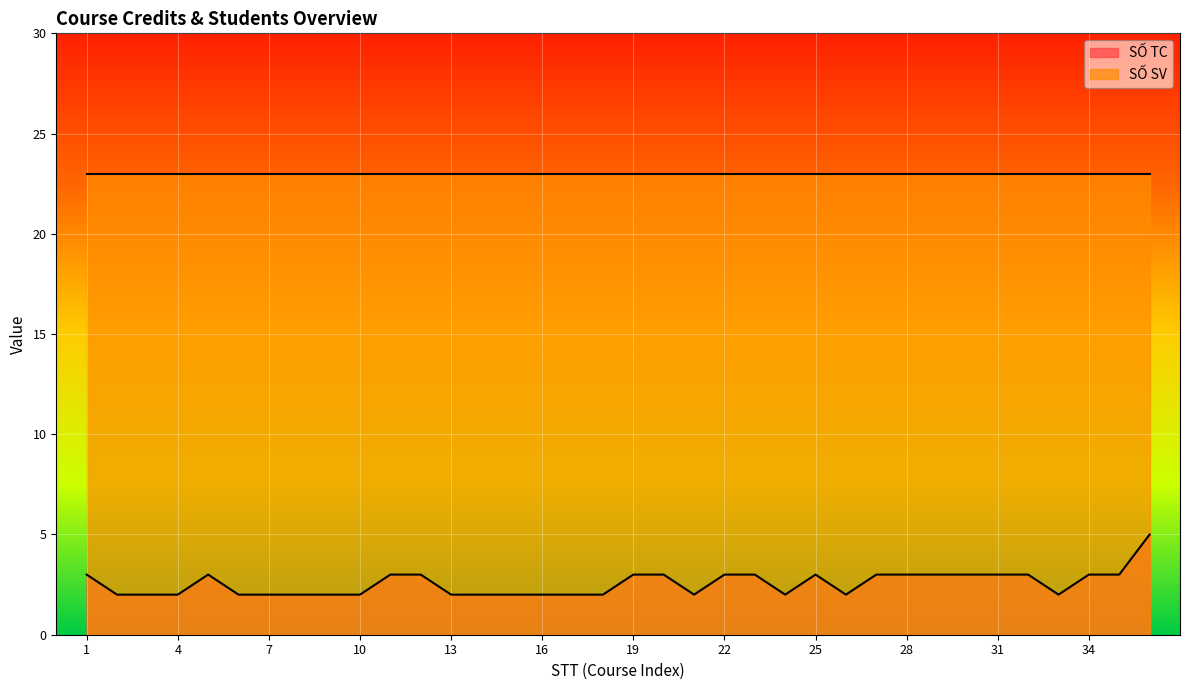

List the labels in order of value, smallest first.

2, 3, 4, 6, 7, 8, 9, 10, 13, 14, 15, 16, 17, 18, 21, 24, 26, 33, 1, 5, 11, 12, 19, 20, 22, 23, 25, 27, 28, 29, 30, 31, 32, 34, 35, 36